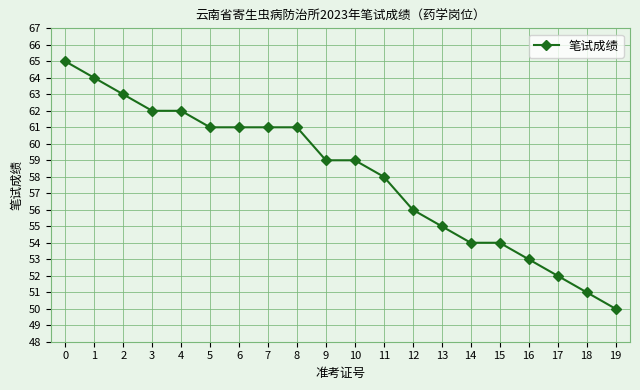

What is the difference between the maximum and minimum values?

15